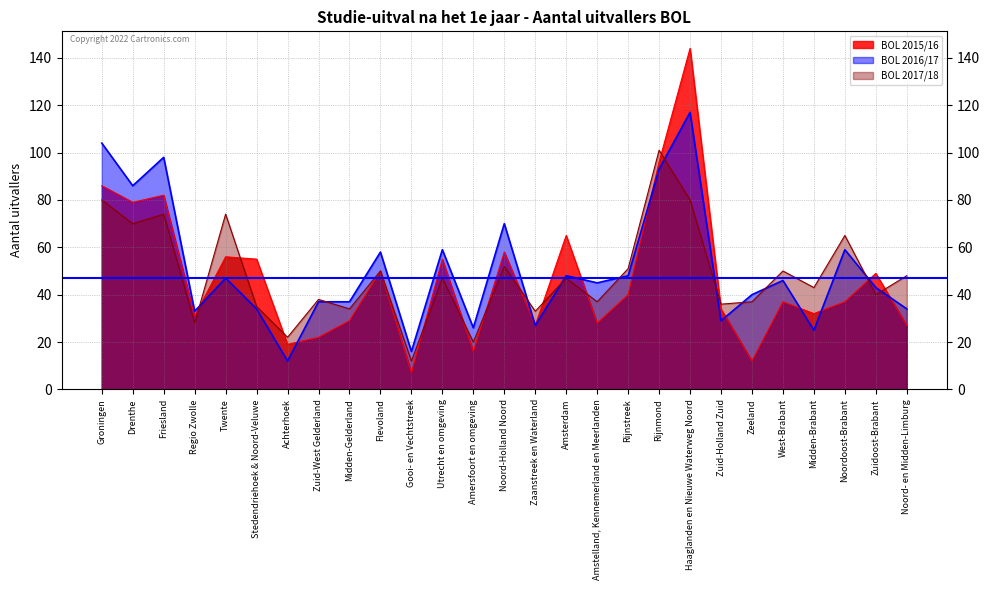

At which label does BOL 2016/17 first exceed 45?

Groningen